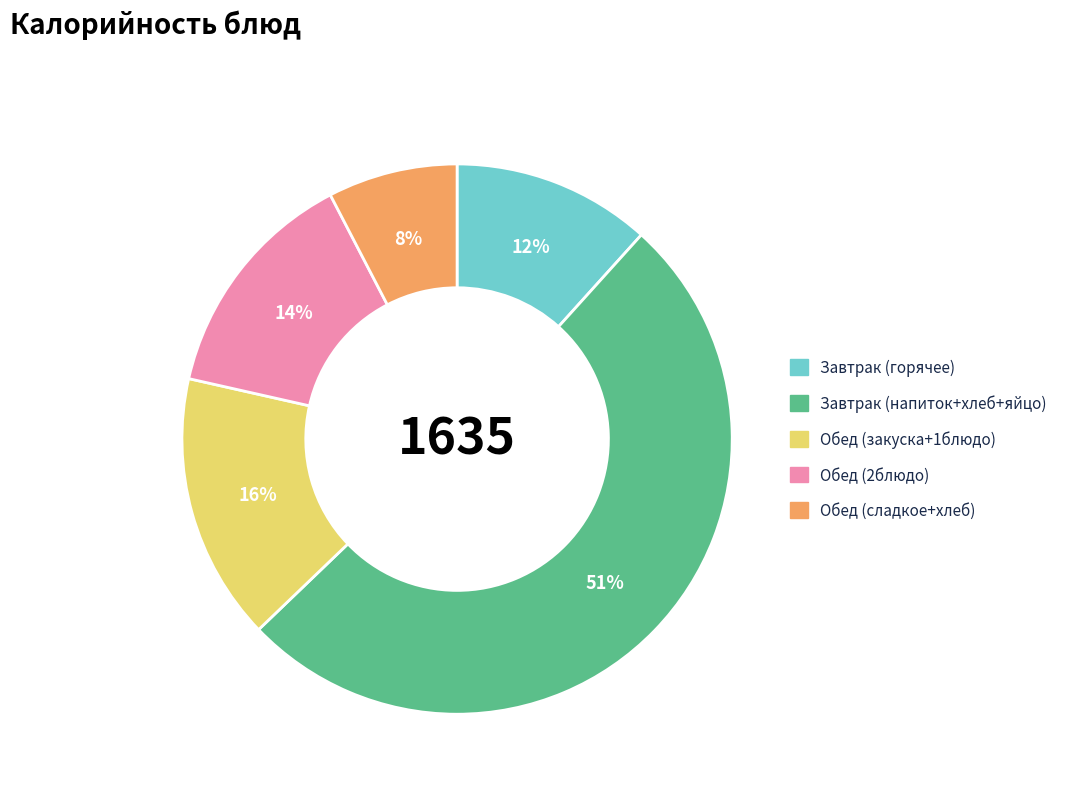

Is there a majority slice in this chart?

Yes